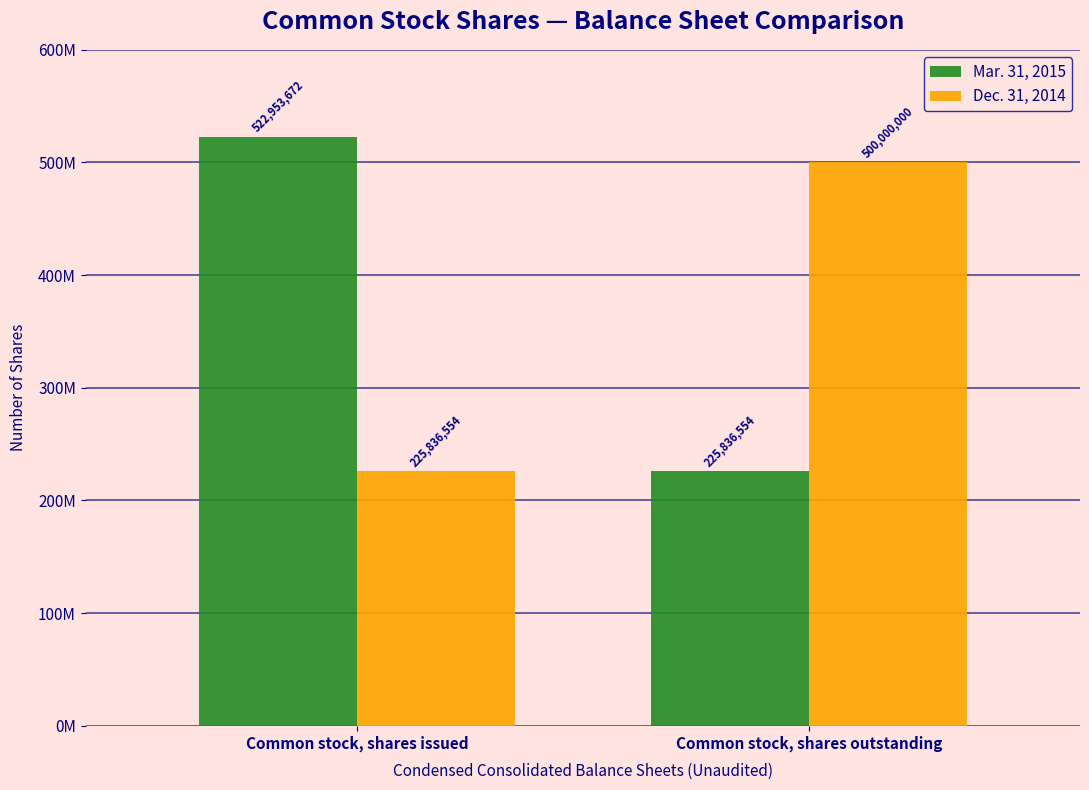

What is the label of the 1st bar from the left?

Common stock, shares issued